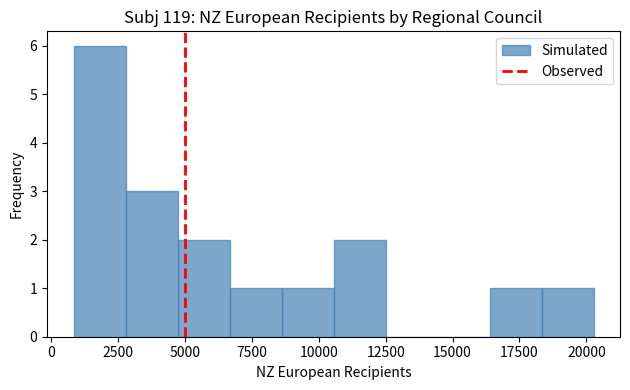

Around what value on the x-axis is the tallest bar? Give the approximate position of its centre, as read against the axis.

2000